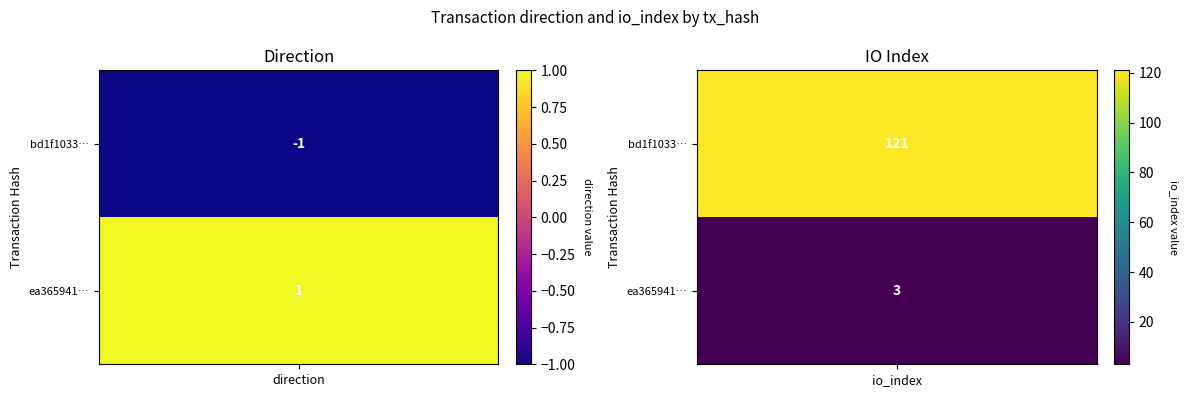

Which has a higher value, 1 or 0?

1